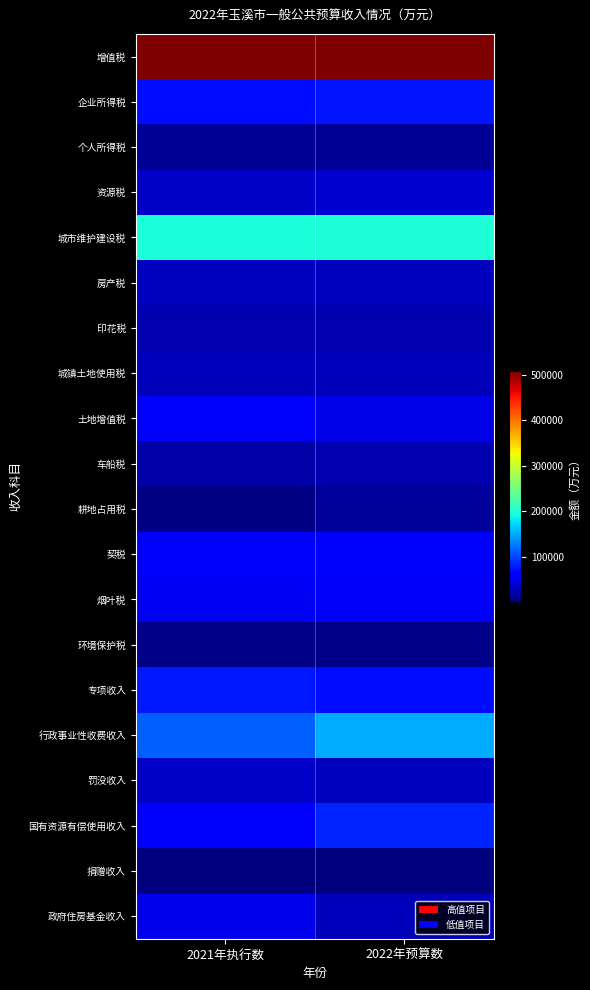

What is the spread (max minus min) of values at 2021年执行数?

506658